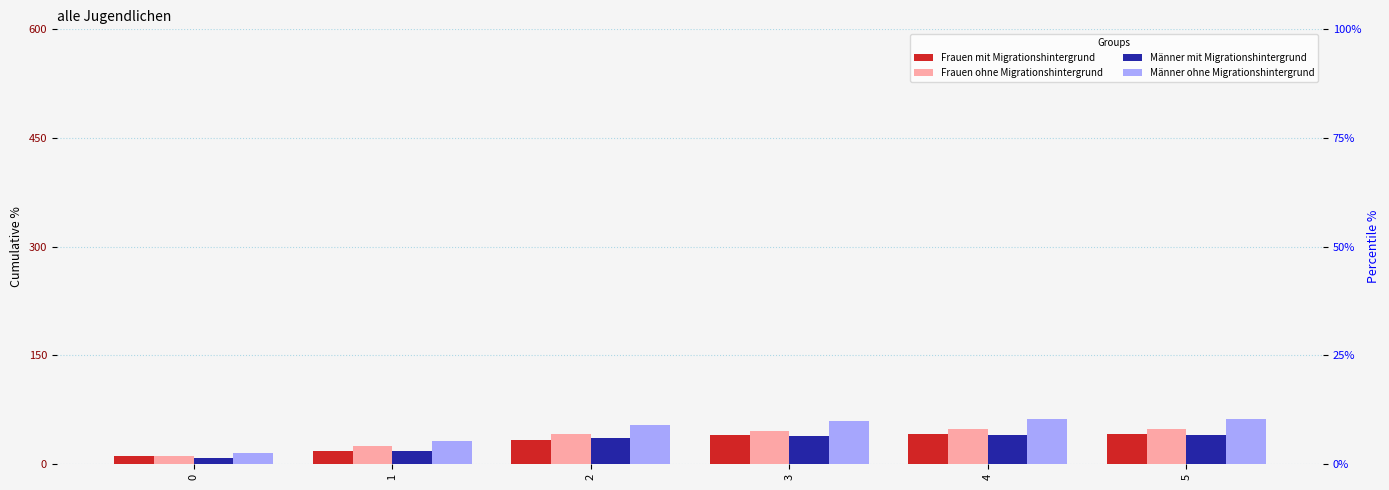

What is the difference between the maximum and second lowest values in the Männer ohne Migrationshintergrund series?

31.2